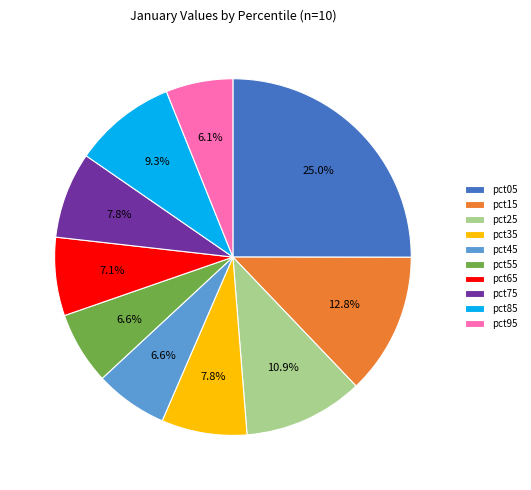

What portion of the pie excludes pct95?

93.9%